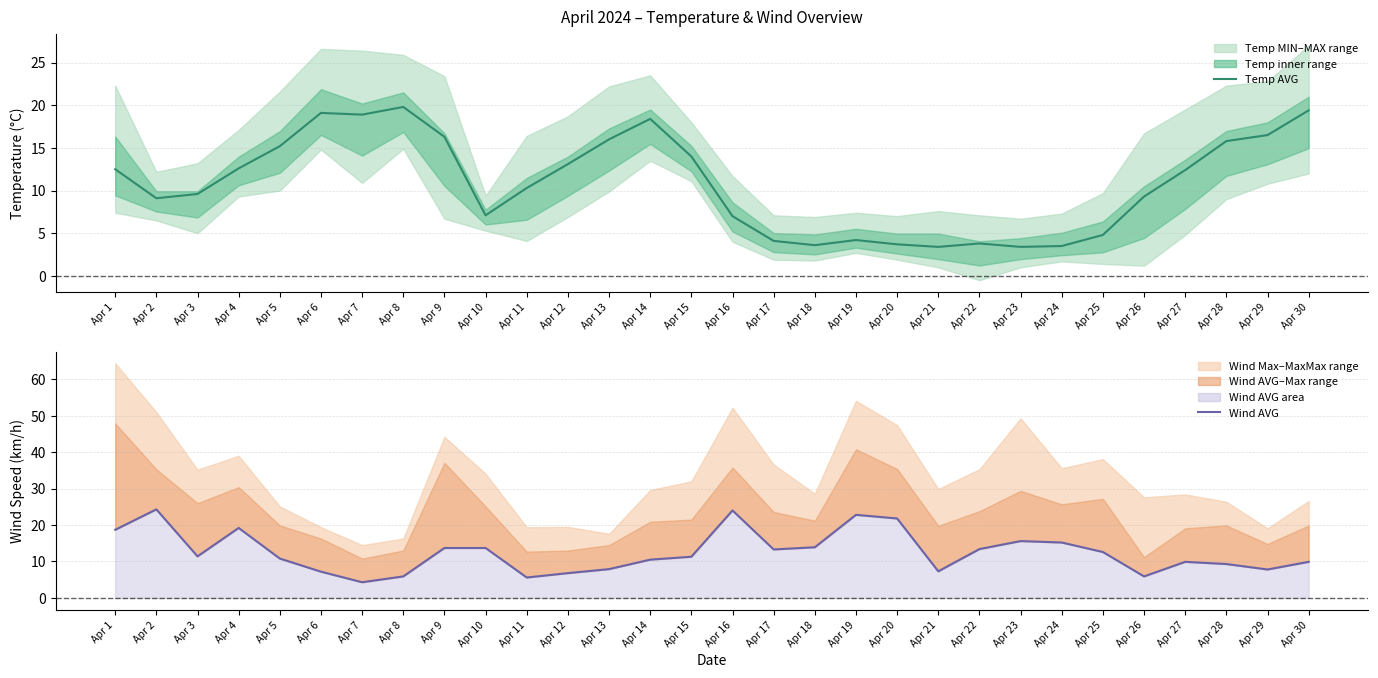

What is the difference between the maximum and second lowest values in the Temp AVG series?

16.4